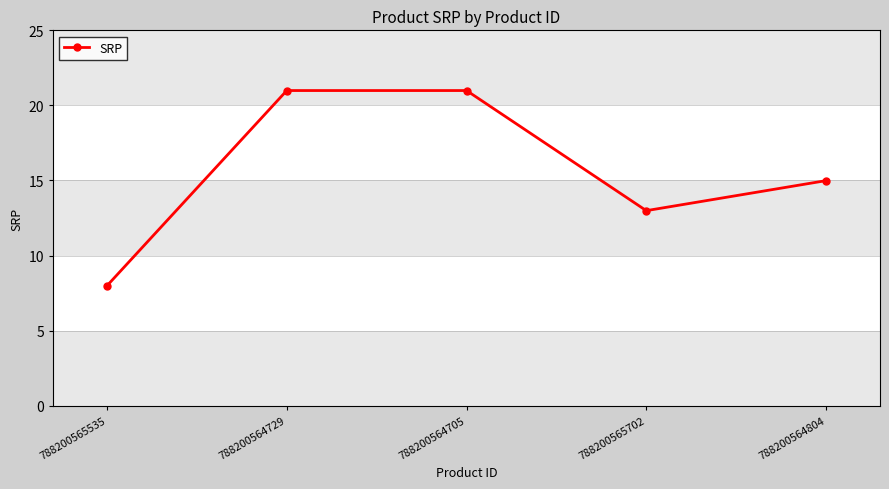

What is the value of the 5th point from the left?

15.0